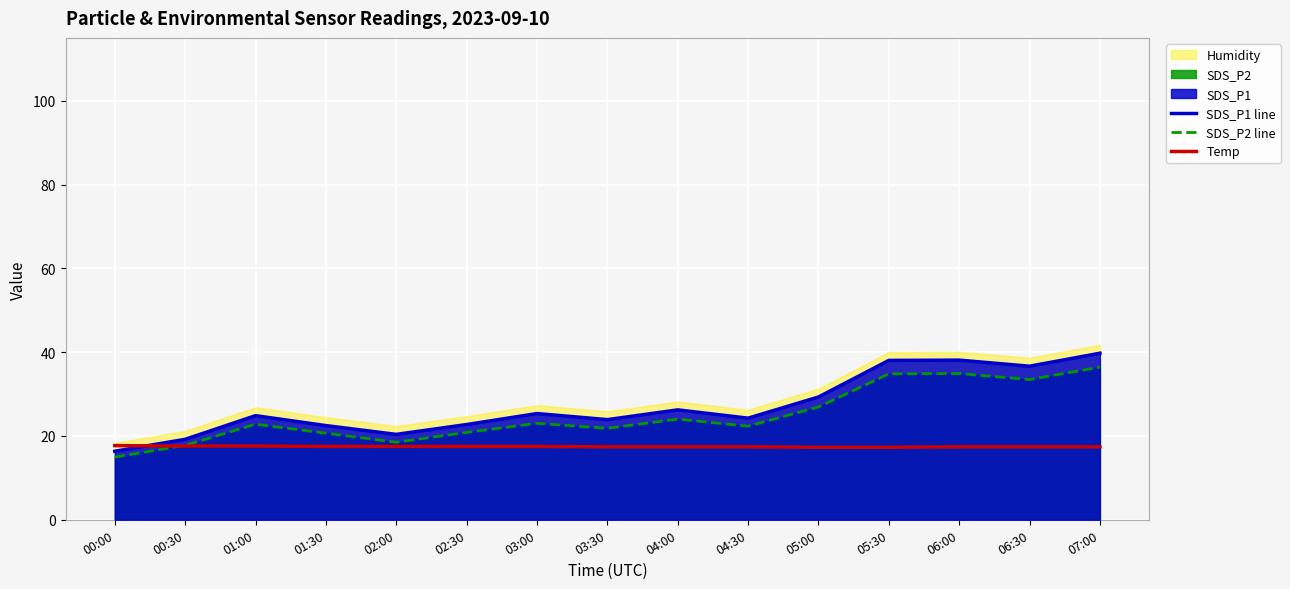

What is the value of the Temp point at the 6th from the left?

17.5